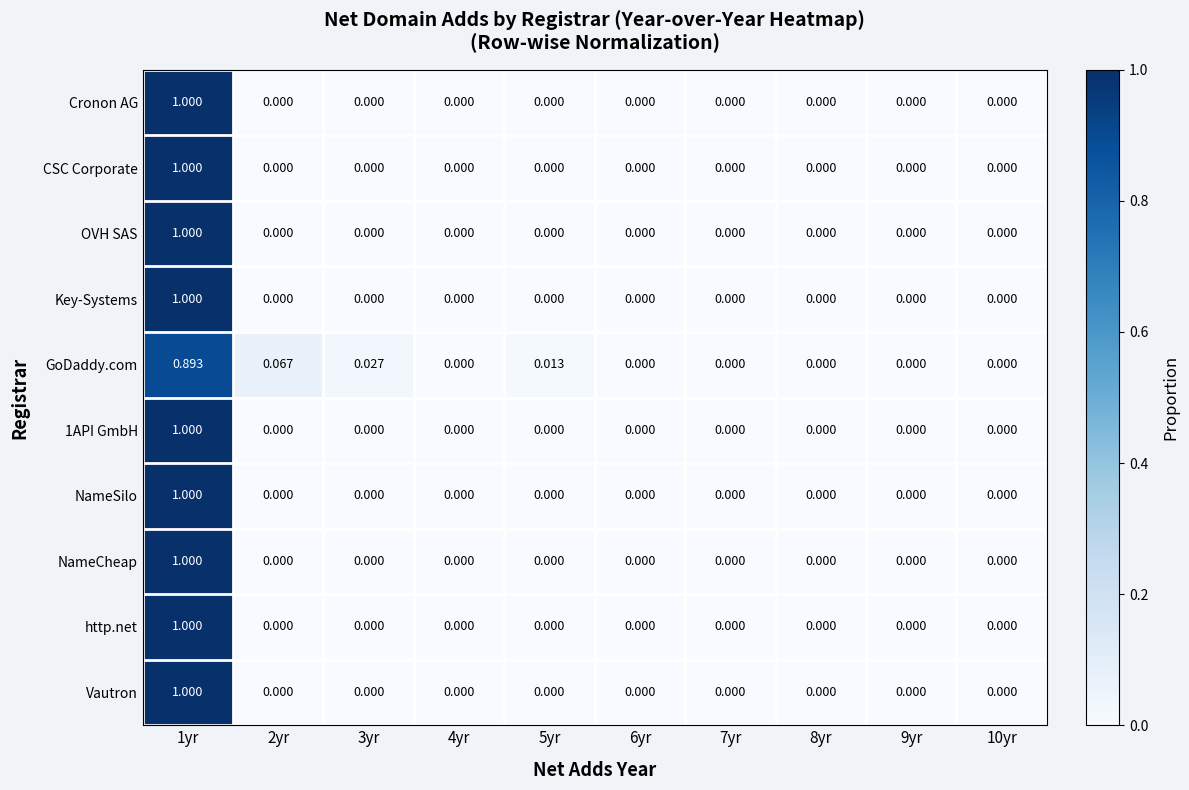

Reading left to right, extract all data points from this chart.

Cronon AG: 1yr=1.0	2yr=0.0	3yr=0.0	4yr=0.0	5yr=0.0	6yr=0.0	7yr=0.0	8yr=0.0	9yr=0.0	10yr=0.0
CSC Corporate: 1yr=1.0	2yr=0.0	3yr=0.0	4yr=0.0	5yr=0.0	6yr=0.0	7yr=0.0	8yr=0.0	9yr=0.0	10yr=0.0
OVH SAS: 1yr=1.0	2yr=0.0	3yr=0.0	4yr=0.0	5yr=0.0	6yr=0.0	7yr=0.0	8yr=0.0	9yr=0.0	10yr=0.0
Key-Systems: 1yr=1.0	2yr=0.0	3yr=0.0	4yr=0.0	5yr=0.0	6yr=0.0	7yr=0.0	8yr=0.0	9yr=0.0	10yr=0.0
GoDaddy.com: 1yr=0.9	2yr=0.1	3yr=0.0	4yr=0.0	5yr=0.0	6yr=0.0	7yr=0.0	8yr=0.0	9yr=0.0	10yr=0.0
1API GmbH: 1yr=1.0	2yr=0.0	3yr=0.0	4yr=0.0	5yr=0.0	6yr=0.0	7yr=0.0	8yr=0.0	9yr=0.0	10yr=0.0
NameSilo: 1yr=1.0	2yr=0.0	3yr=0.0	4yr=0.0	5yr=0.0	6yr=0.0	7yr=0.0	8yr=0.0	9yr=0.0	10yr=0.0
NameCheap: 1yr=1.0	2yr=0.0	3yr=0.0	4yr=0.0	5yr=0.0	6yr=0.0	7yr=0.0	8yr=0.0	9yr=0.0	10yr=0.0
http.net: 1yr=1.0	2yr=0.0	3yr=0.0	4yr=0.0	5yr=0.0	6yr=0.0	7yr=0.0	8yr=0.0	9yr=0.0	10yr=0.0
Vautron: 1yr=1.0	2yr=0.0	3yr=0.0	4yr=0.0	5yr=0.0	6yr=0.0	7yr=0.0	8yr=0.0	9yr=0.0	10yr=0.0